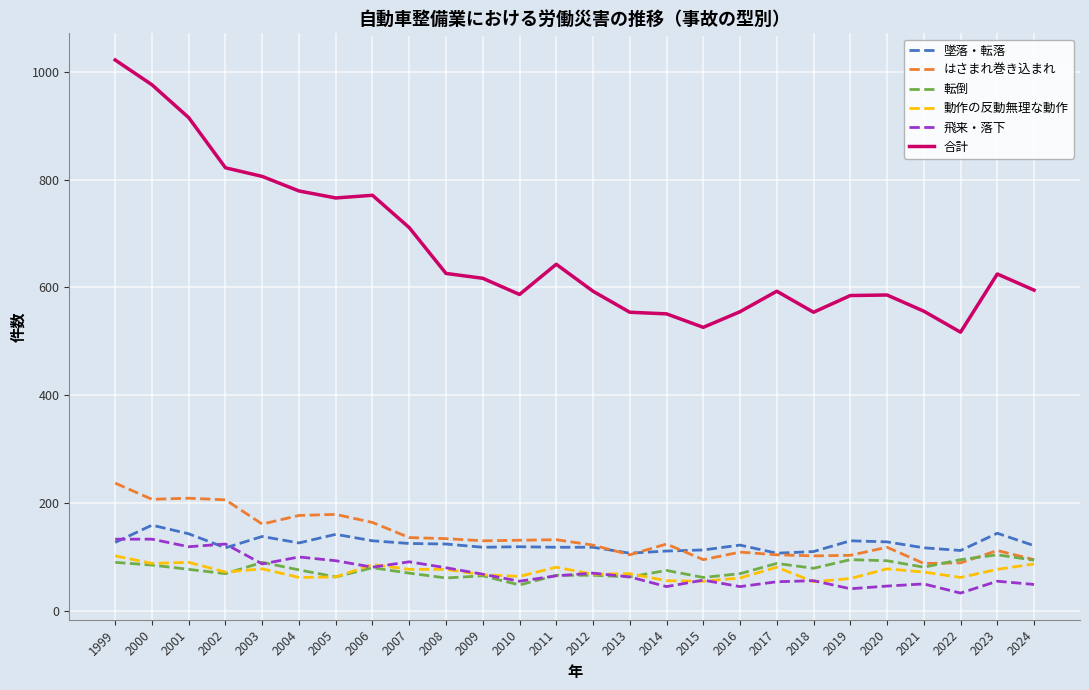

The value of 転倒 at 2016 is 69. True or false?

True